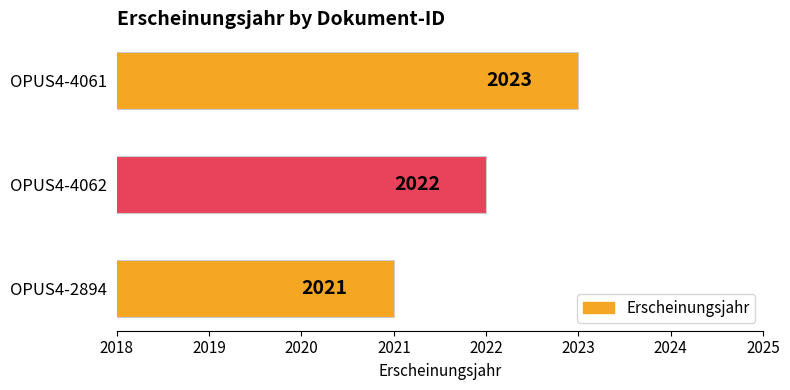

Rank the categories by value from highest to lowest.

OPUS4-4061, OPUS4-4062, OPUS4-2894